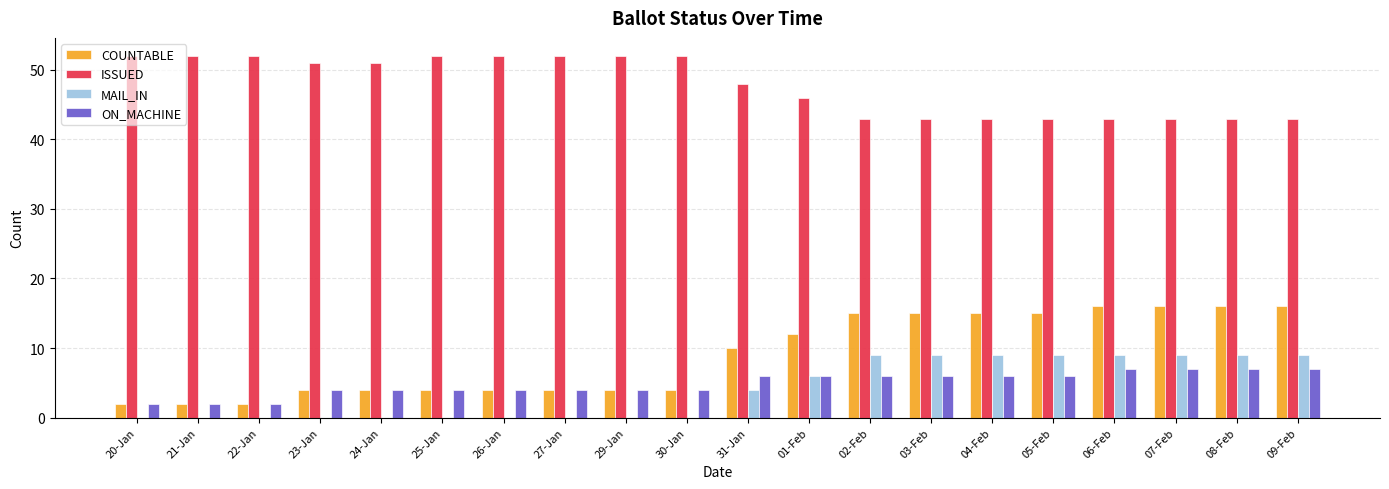

How many data points does each series have?

20